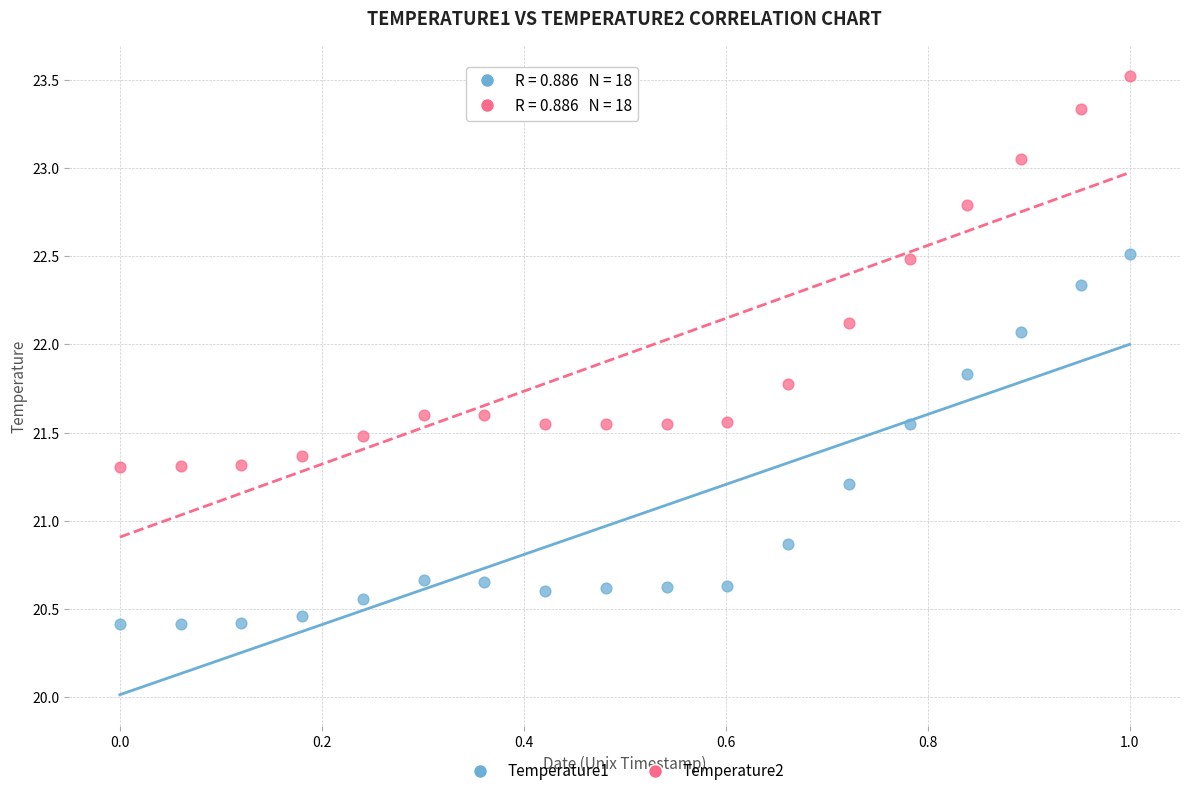

Across all data points, what is the range of X values (max minus min)?

1.0